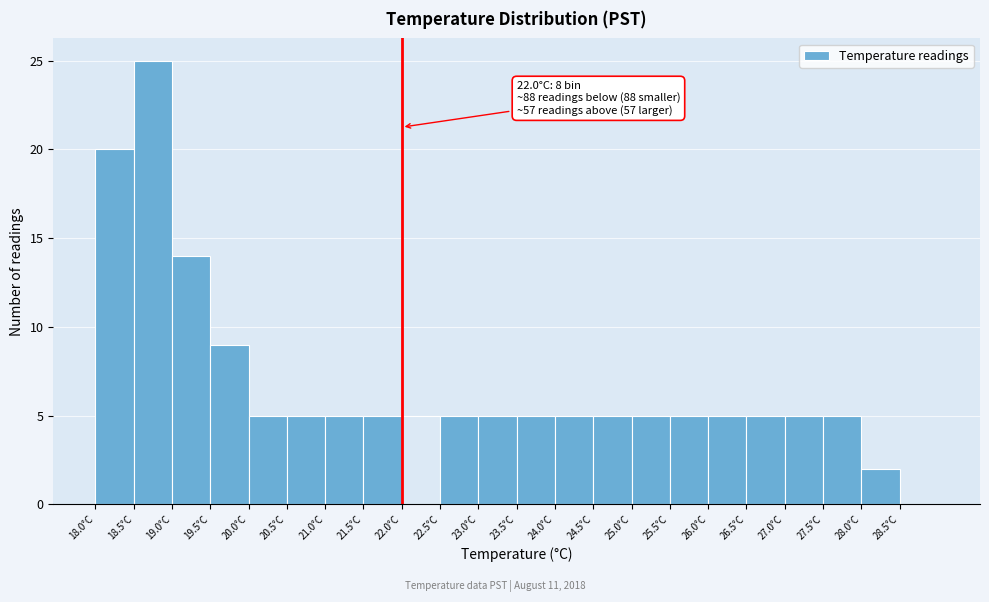

Over which range of the x-axis is the bar tallest?

18.5 to 19.0